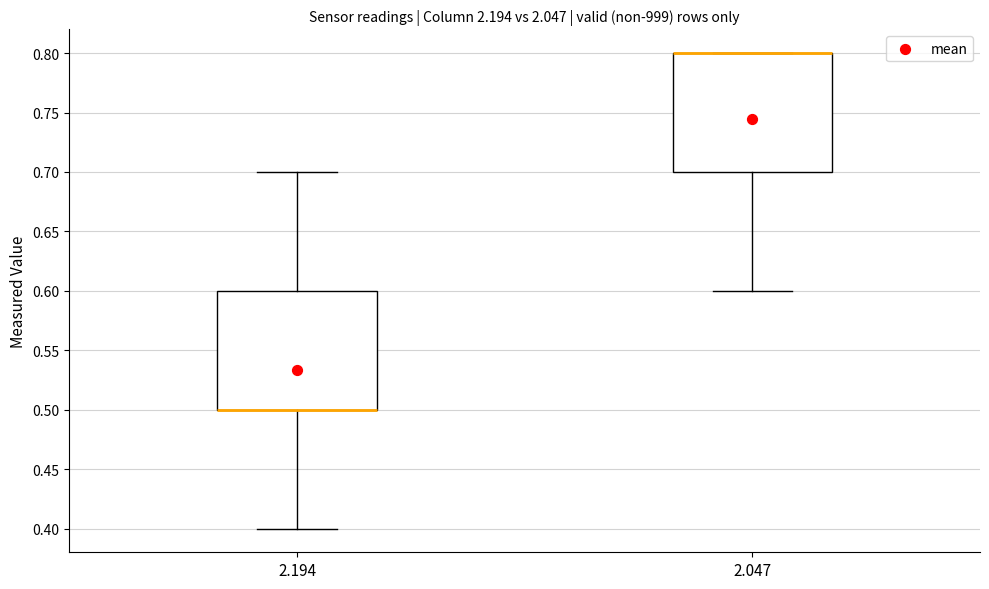

Where is the lower edge of the box at x = 2.194 on the y-axis? The values are not printed on the chart, so give them approximately, as read against the axis.

0.5